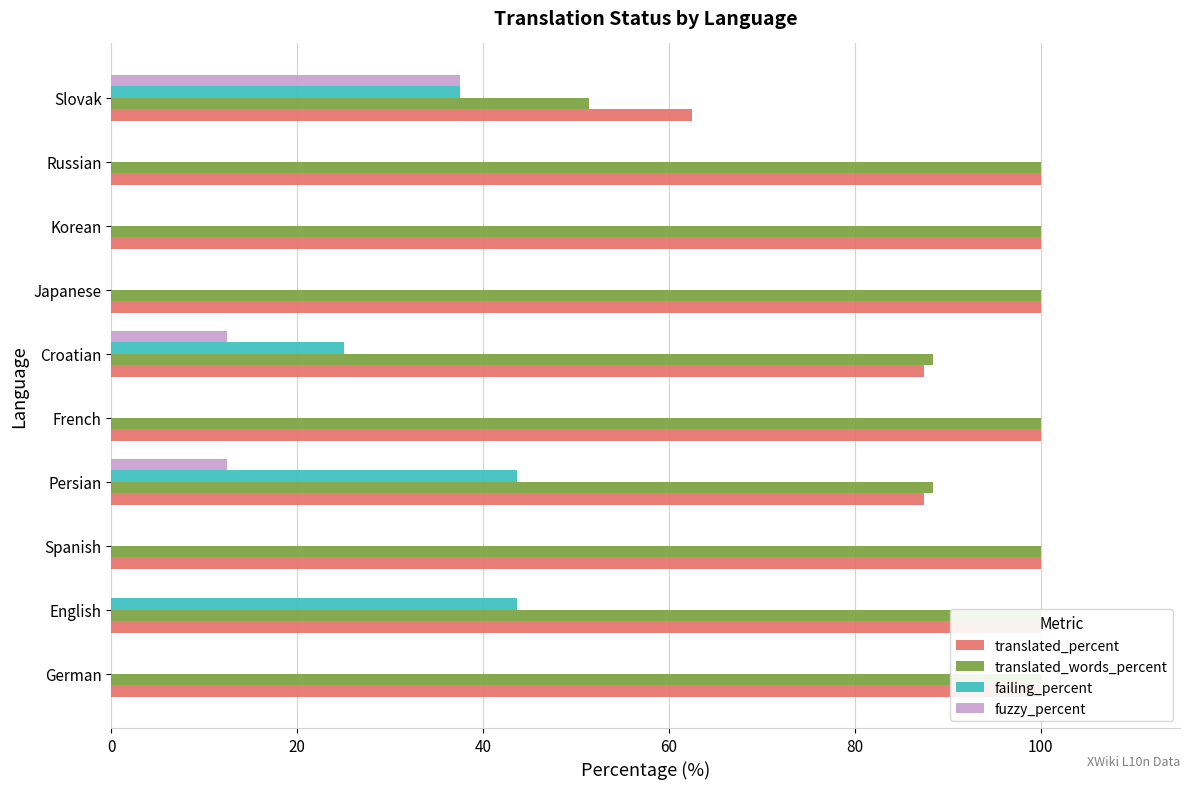

How many categories are shown in the chart?

10